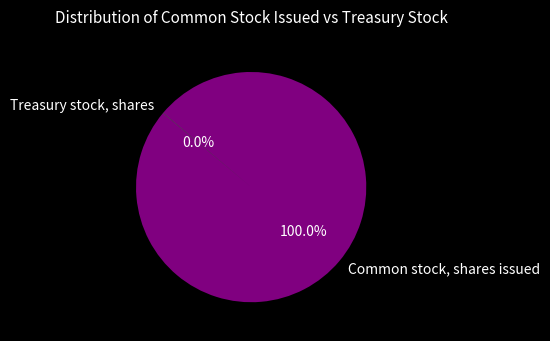

To the nearest percent, what is the difference between the largest and smallest slice percentages?

100%